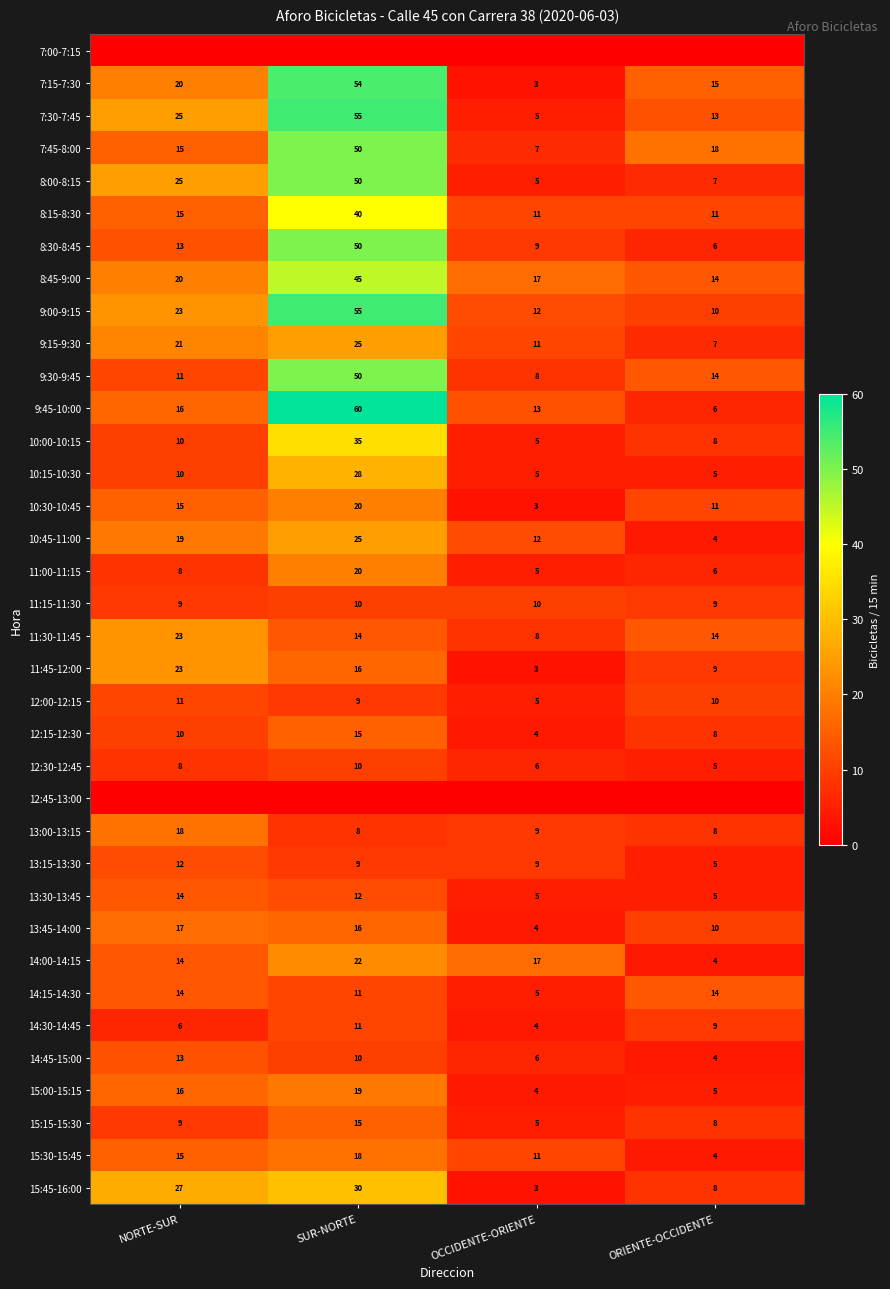

Where does the 13:45-14:00 series first go above 16?

NORTE-SUR